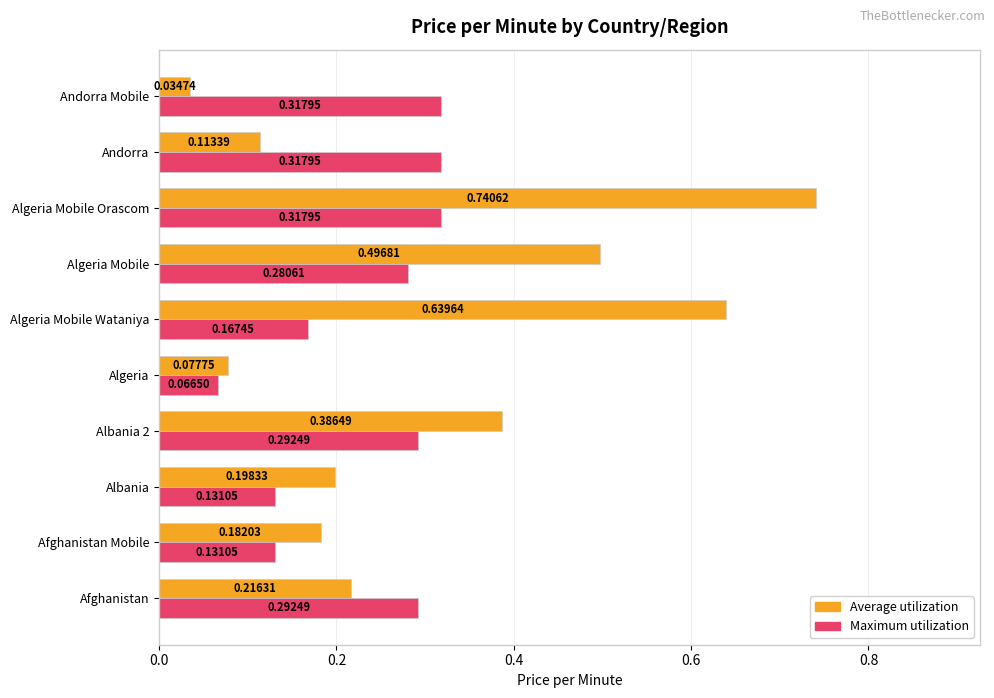

What is the sum of all Maximum utilization values?

2.3